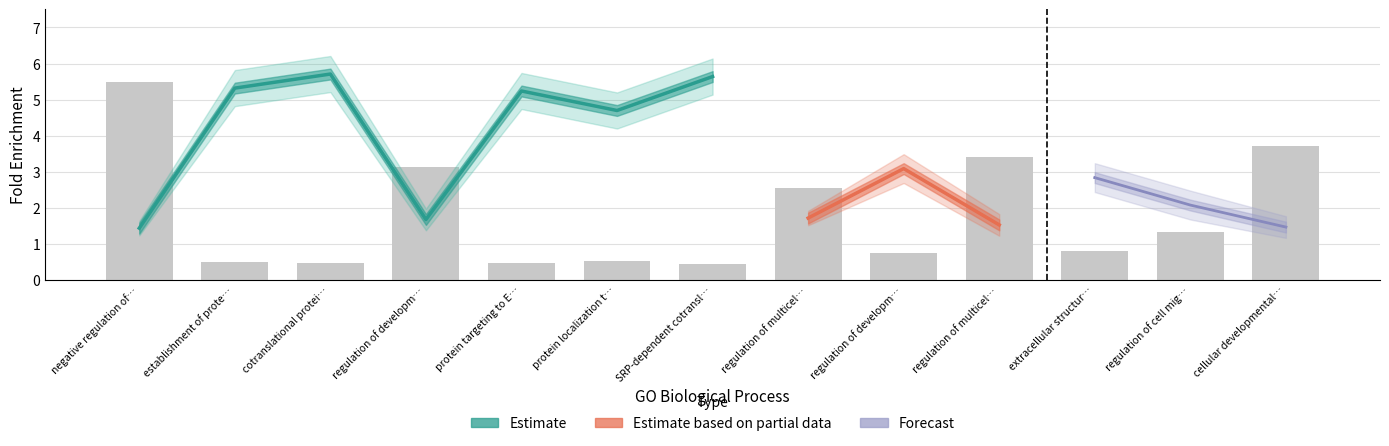

The value of Fold Enrichment (Estimate) at protein targeting to ER is 5.2. True or false?

True